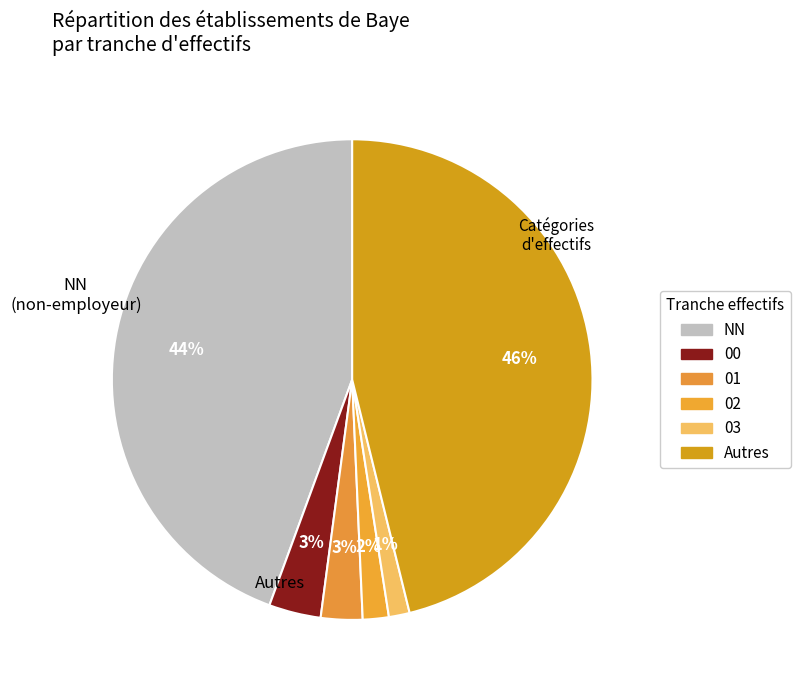

Does 01 account for over 50% of the chart?

No